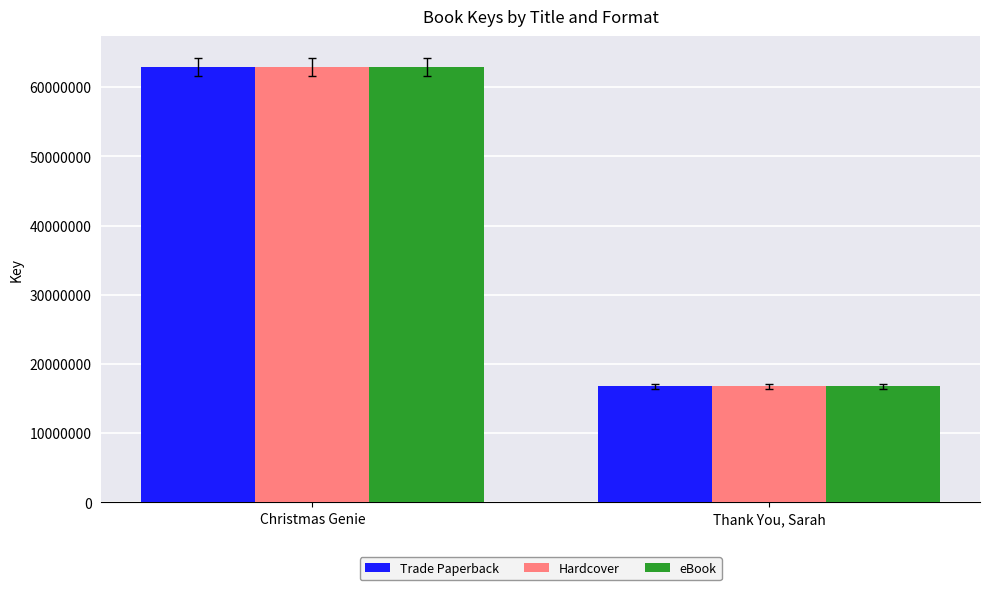

What is the label of the 2nd bar from the left?

Thank You, Sarah